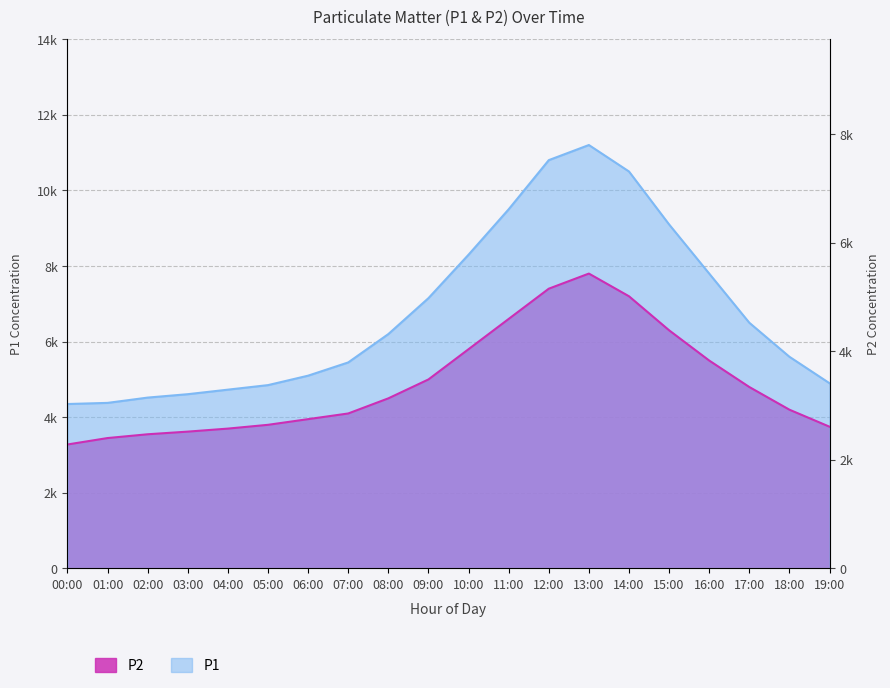

The P1 series shows 8206 at 07:00. True or false?

False